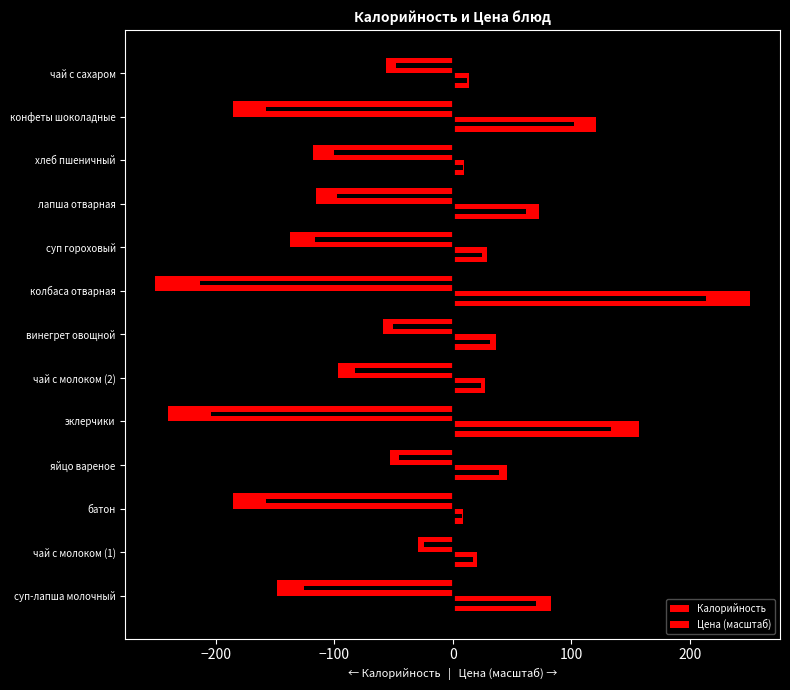

What is the difference between the maximum and second lowest values in the Цена (масштаб) series?

241.2